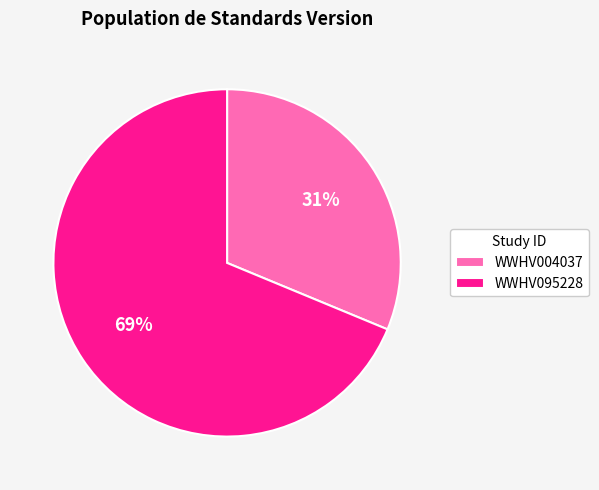

How many segments does this pie chart have?

2